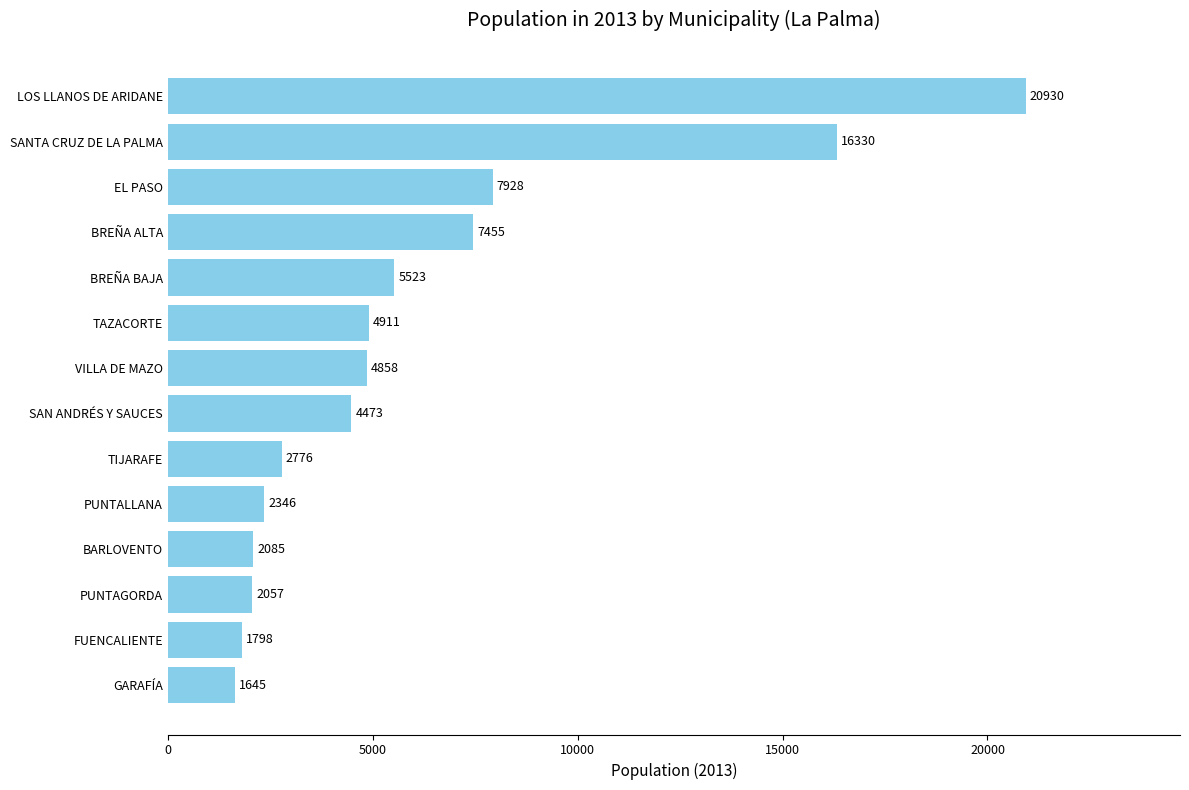

Which category has the lowest value across all series?

GARAFÍA